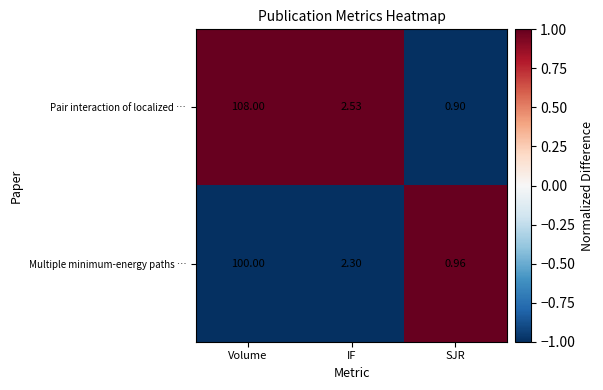

Is the value of Pair interaction of localized … at Volume greater than the value of Multiple minimum-energy paths … at SJR?

Yes